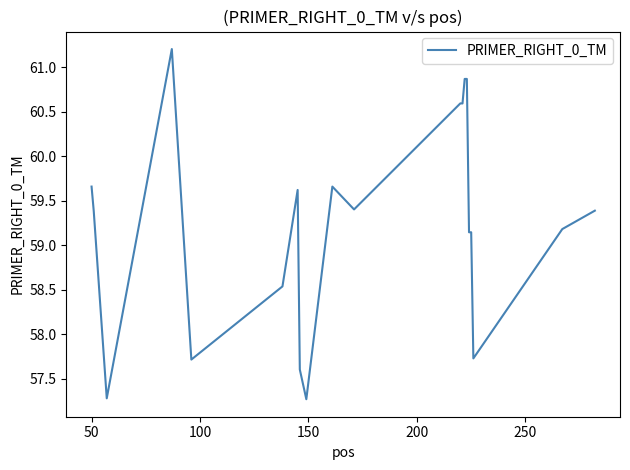

What is the difference between the maximum and minimum values?

3.9